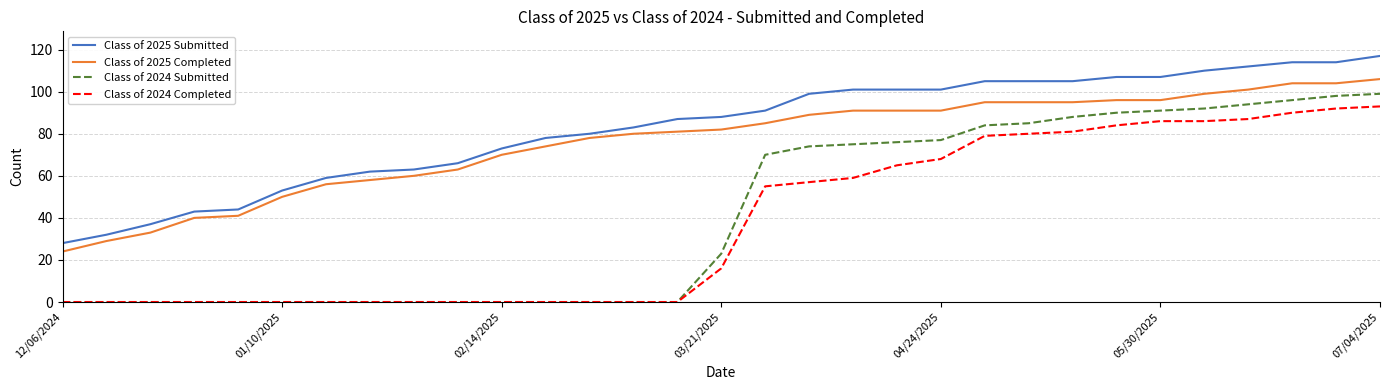

List the series in order of their peak value, lowest first.

Class of 2024 Completed, Class of 2024 Submitted, Class of 2025 Completed, Class of 2025 Submitted